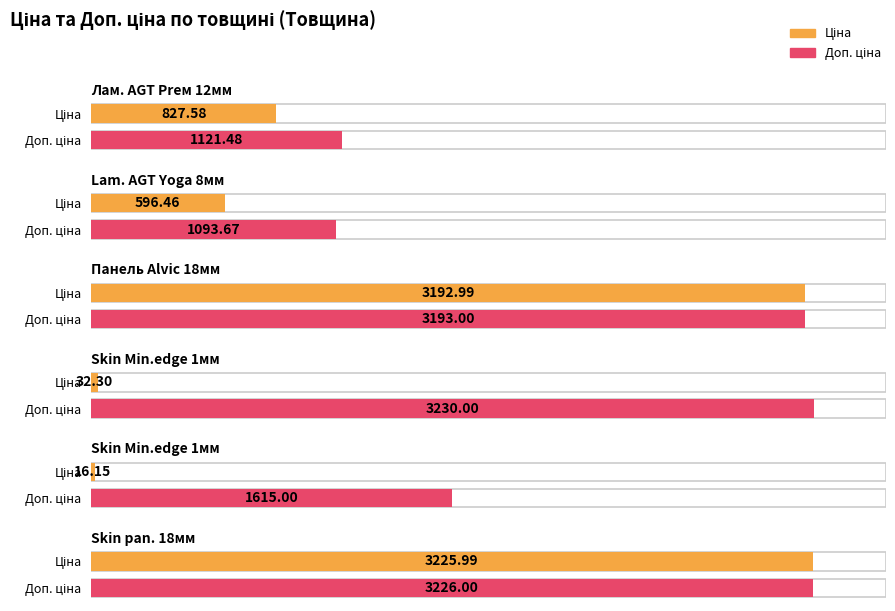

List the series in order of their peak value, highest first.

Доп. ціна, Ціна